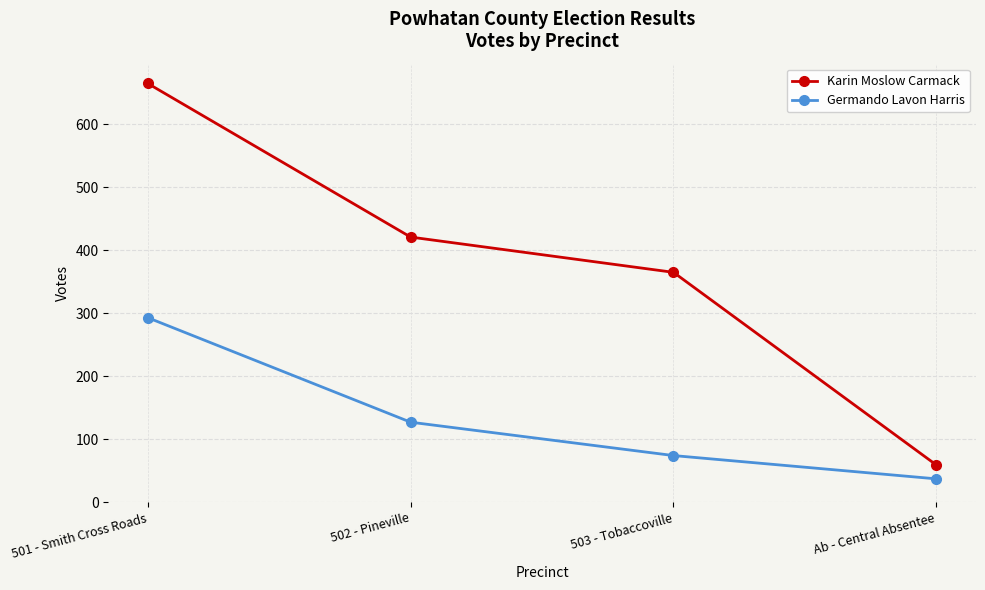

How many lines are shown in the chart?

2